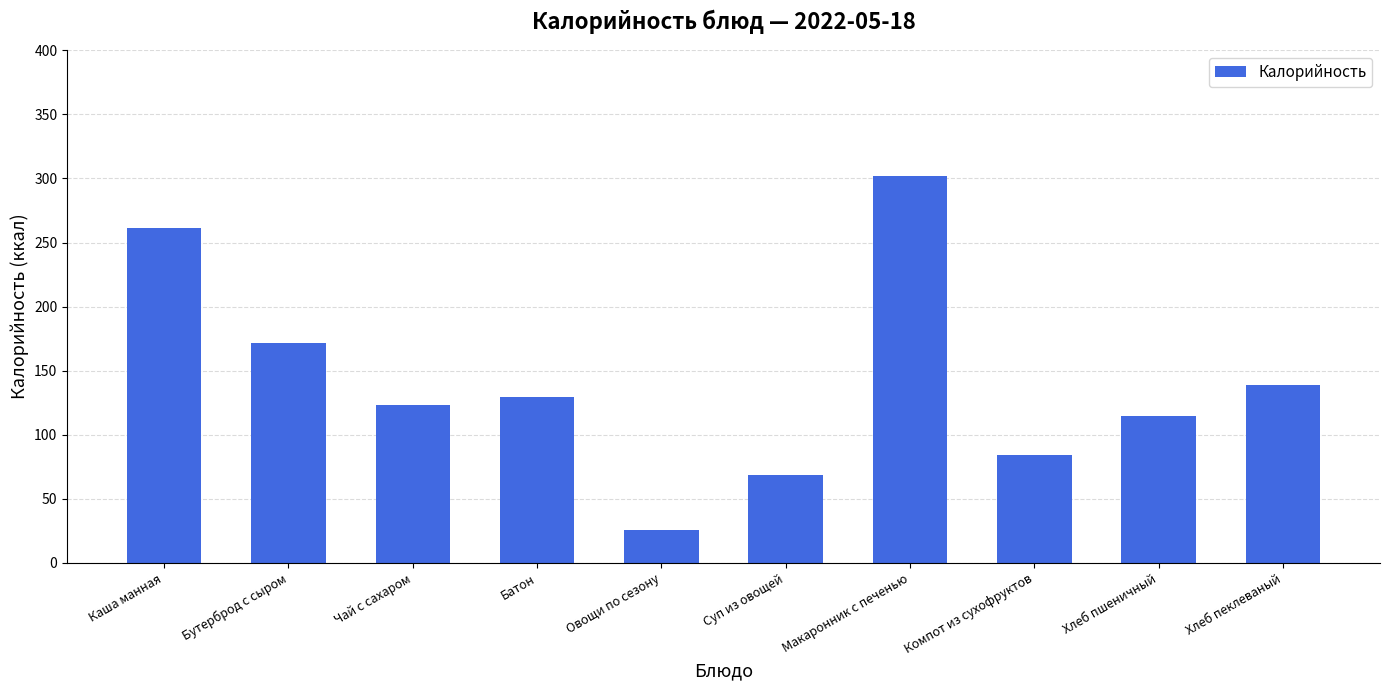

What is the maximum value shown in the chart?

302.1